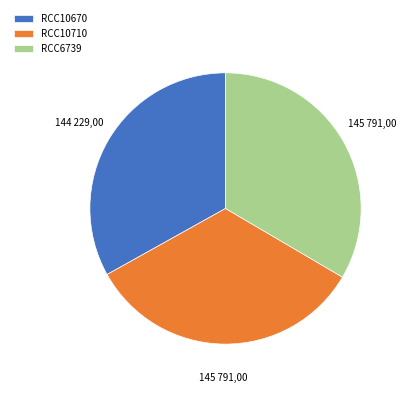

The RCC6739 slice represents 28% of the pie. True or false?

False